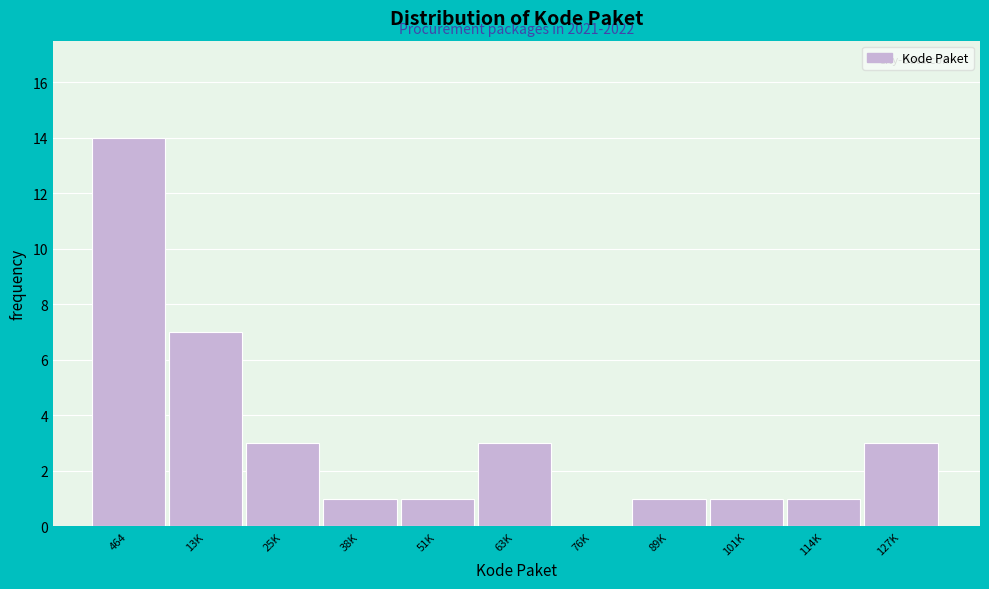

Reading right to left, extract all data points from this chart.

127K=3	114K=1	101K=1	89K=1	76K=0	63K=3	51K=1	38K=1	25K=3	13K=7	464=14